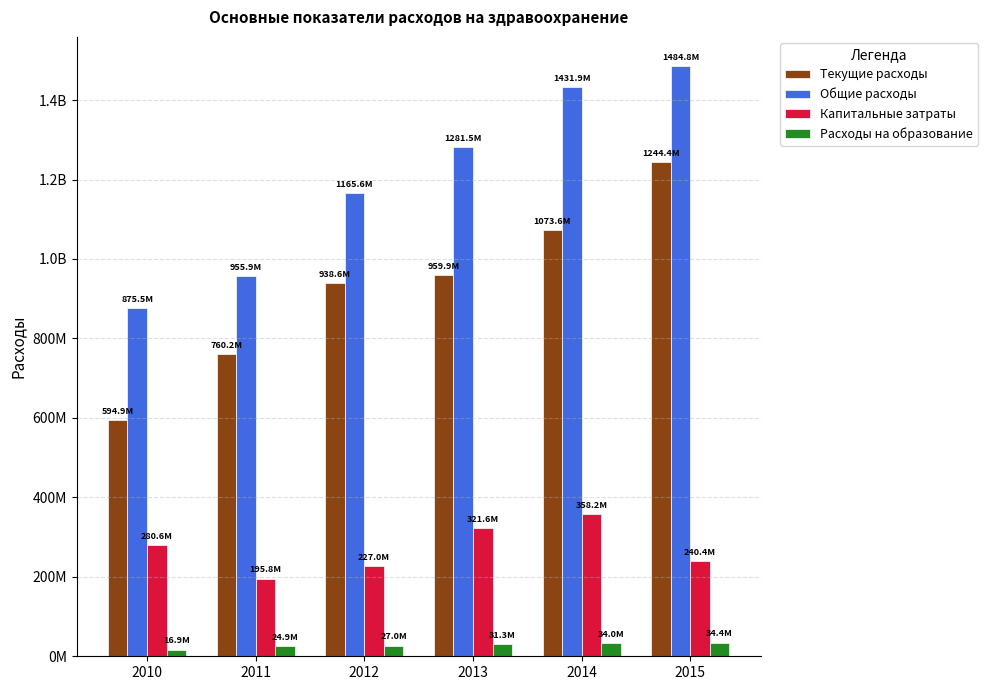

What is the average value of the Расходы на образование series?

28100069.2